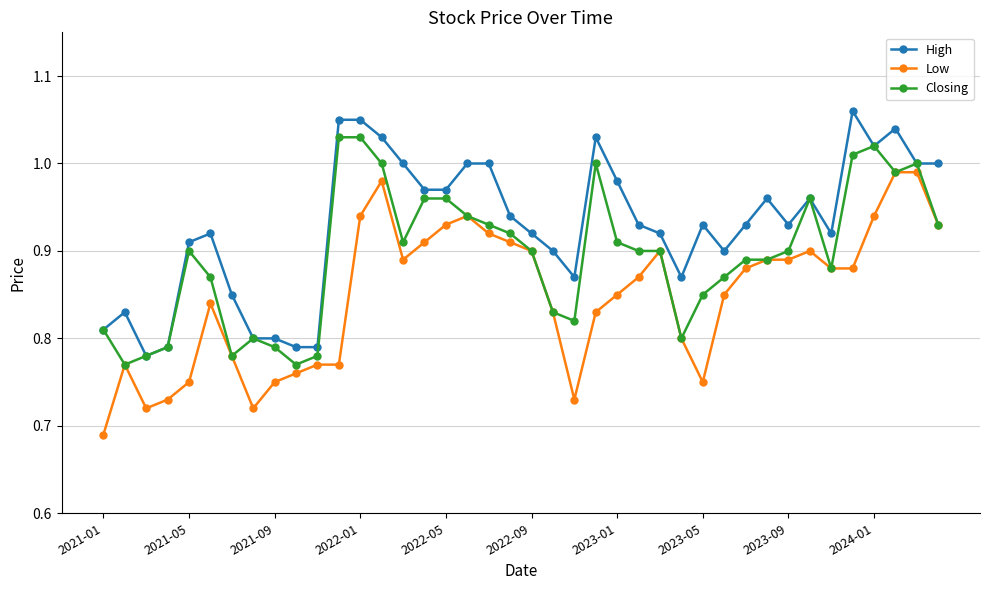

True or false: High has more than 2 points higher than both neighbors.

True